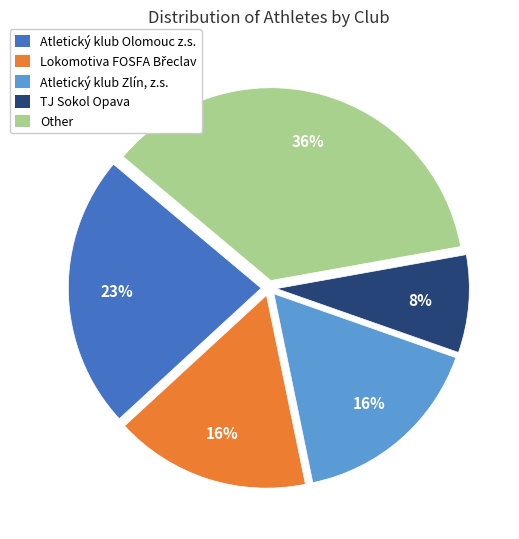

To the nearest percent, what is the average slice percentage?

20%